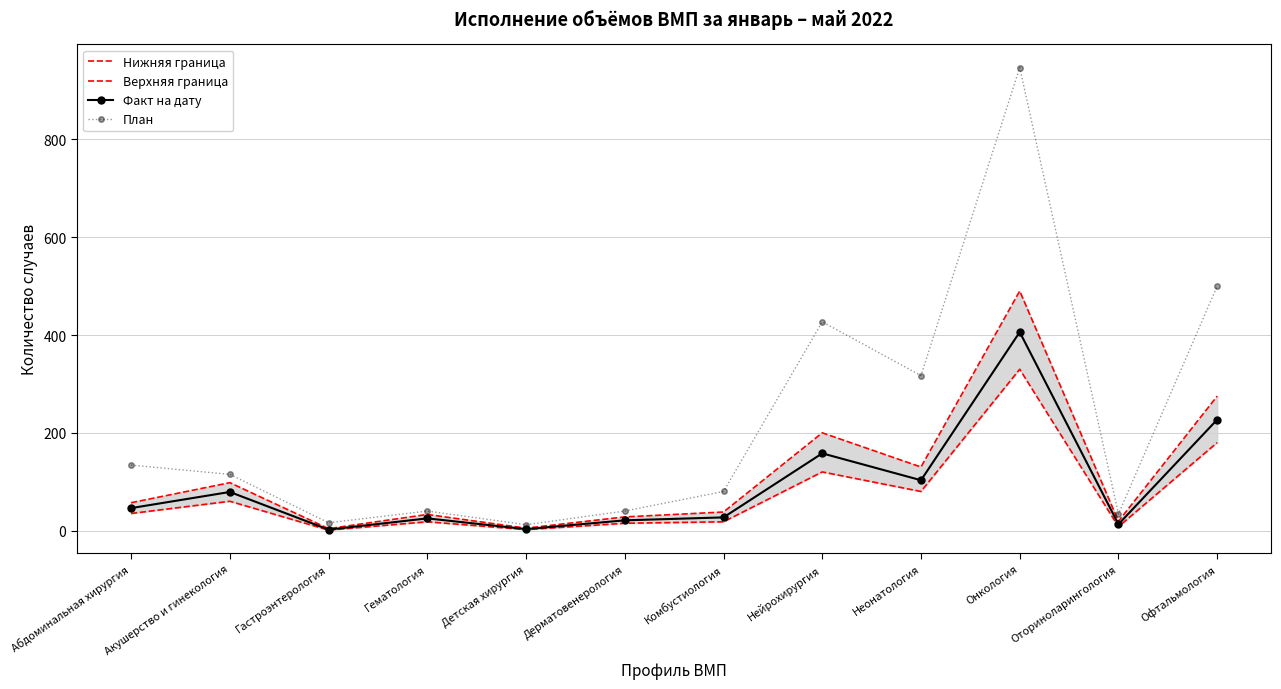

What is the greatest value displayed?

947